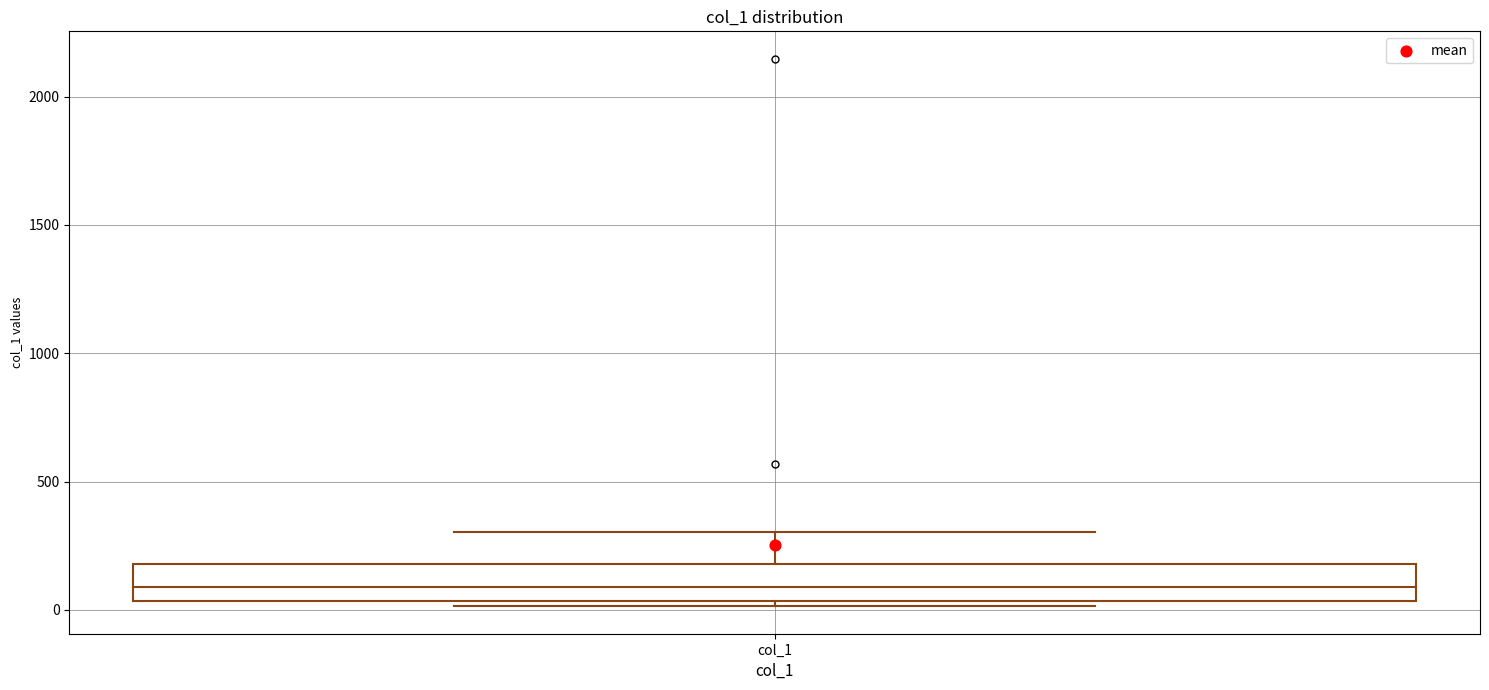

Where is the upper edge of the box for col_1 on the y-axis? The values are not printed on the chart, so give them approximately, as read against the axis.

200